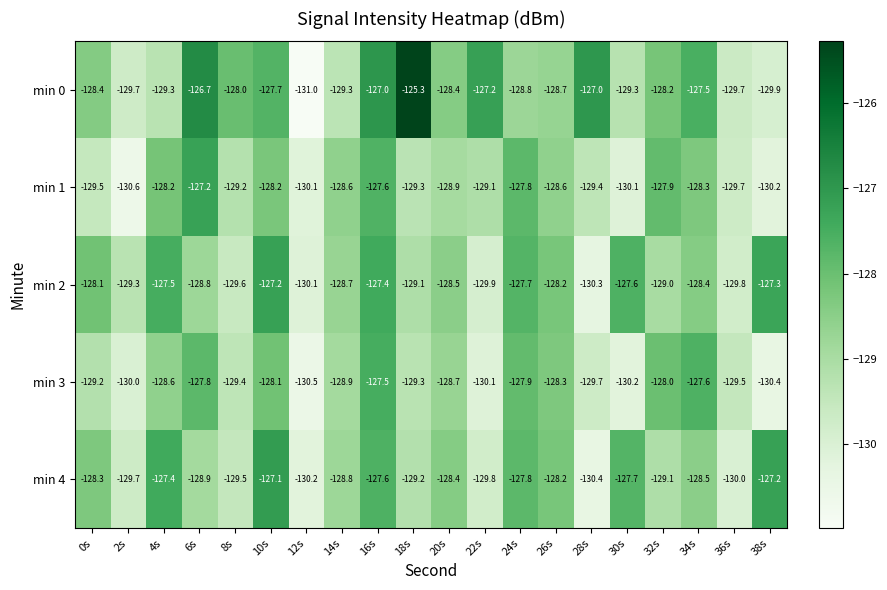

Which series has the widest spread of values?

min 0